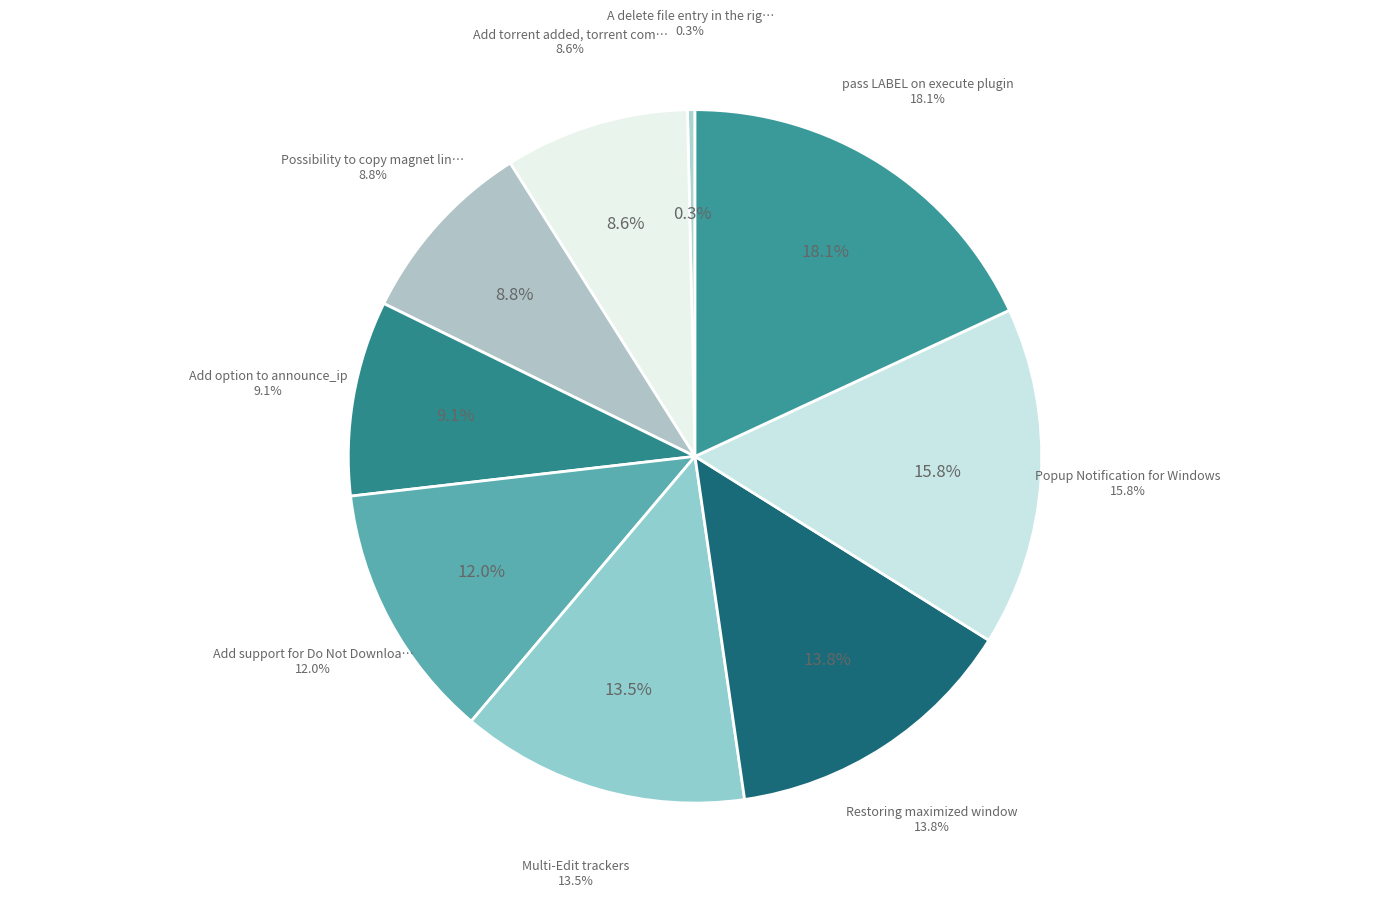

To the nearest percent, what is the combined percentage of Multi-Edit trackers and Restoring maximized window?

27%